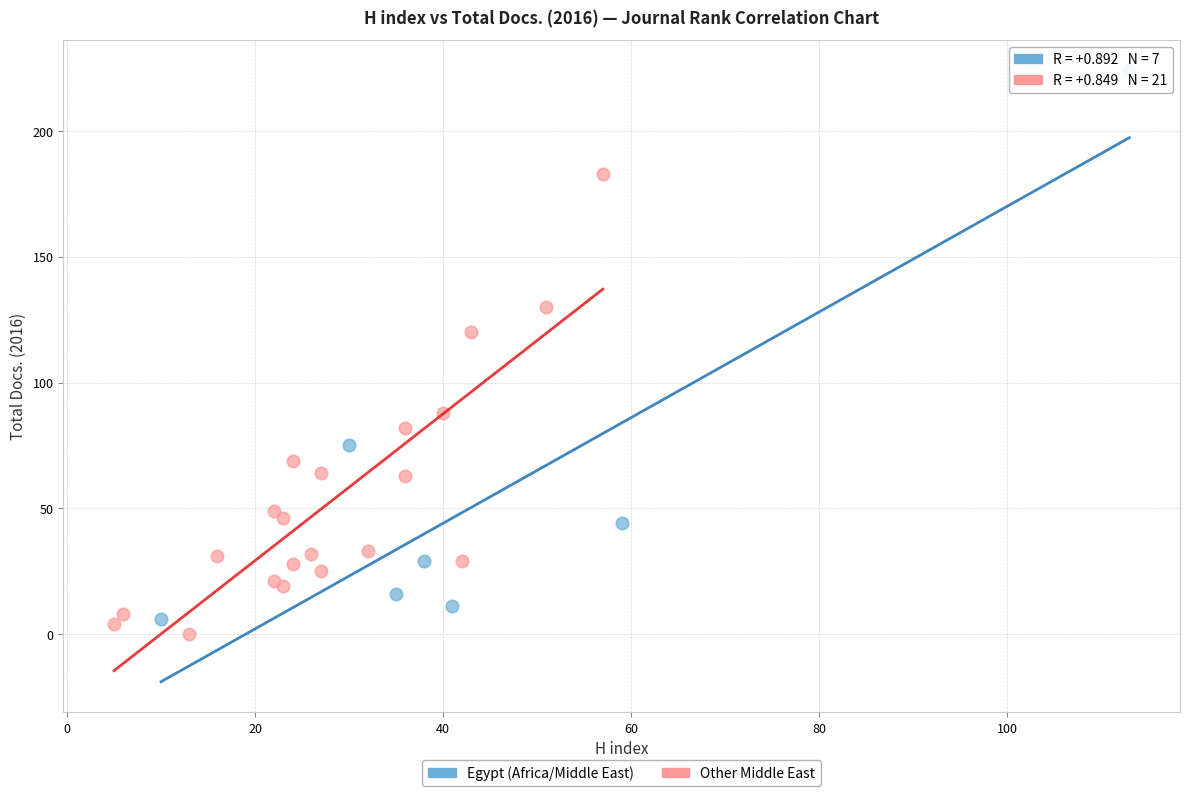

Which series reaches the minimum Y coordinate?

Other Middle East